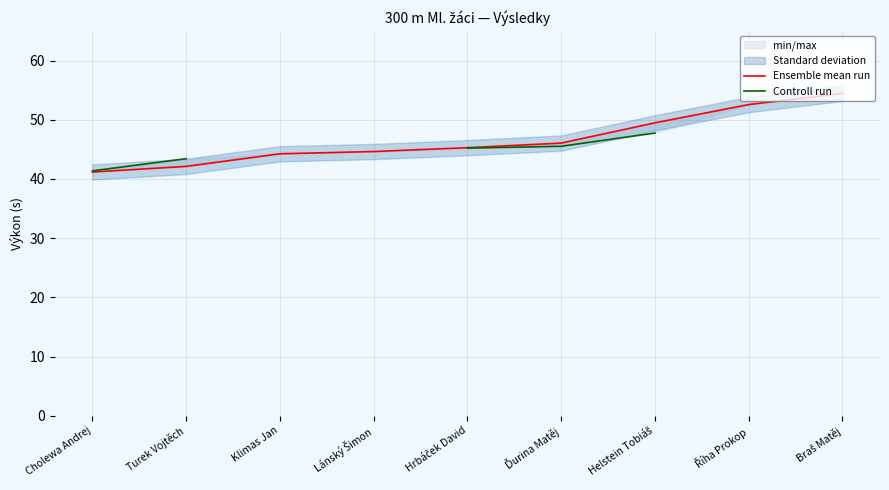

What is the label of the 3rd point from the left?

Klimas Jan